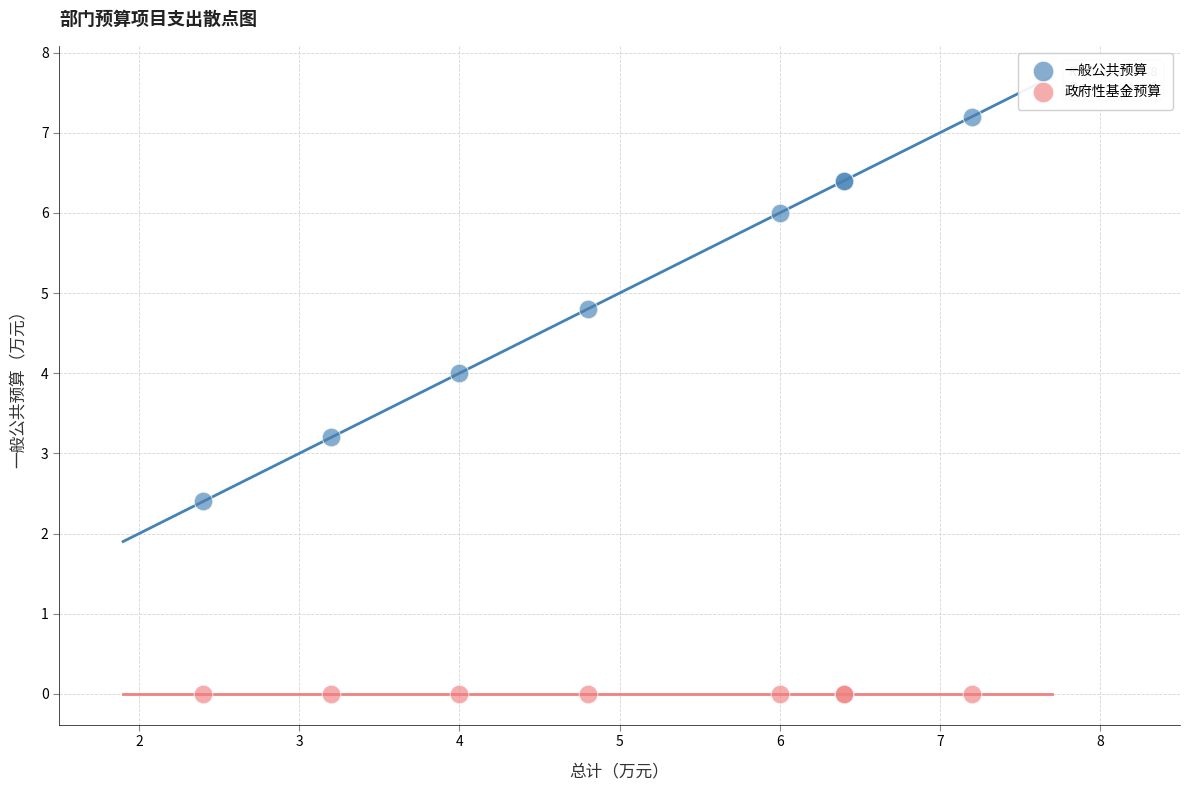

Which series reaches the maximum Y coordinate?

一般公共预算